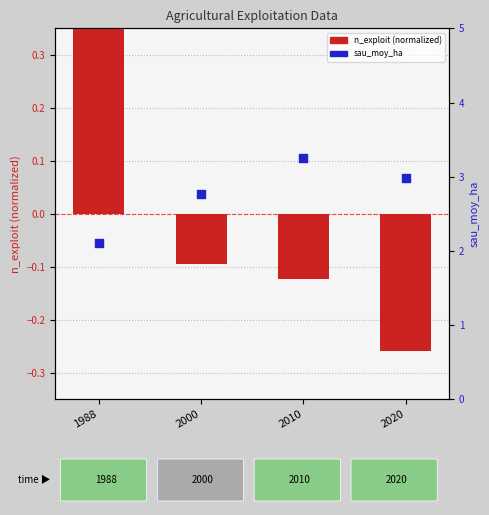

At which category is the sum across all series the highest?

2010